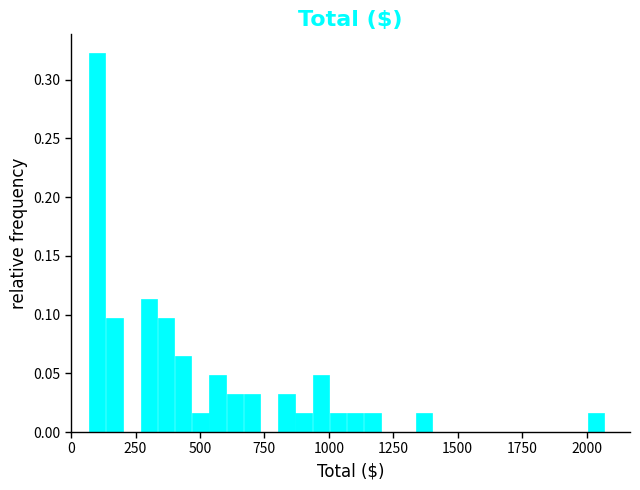

Around what value on the x-axis is the tallest bar? Give the approximate position of its centre, as read against the axis.

100